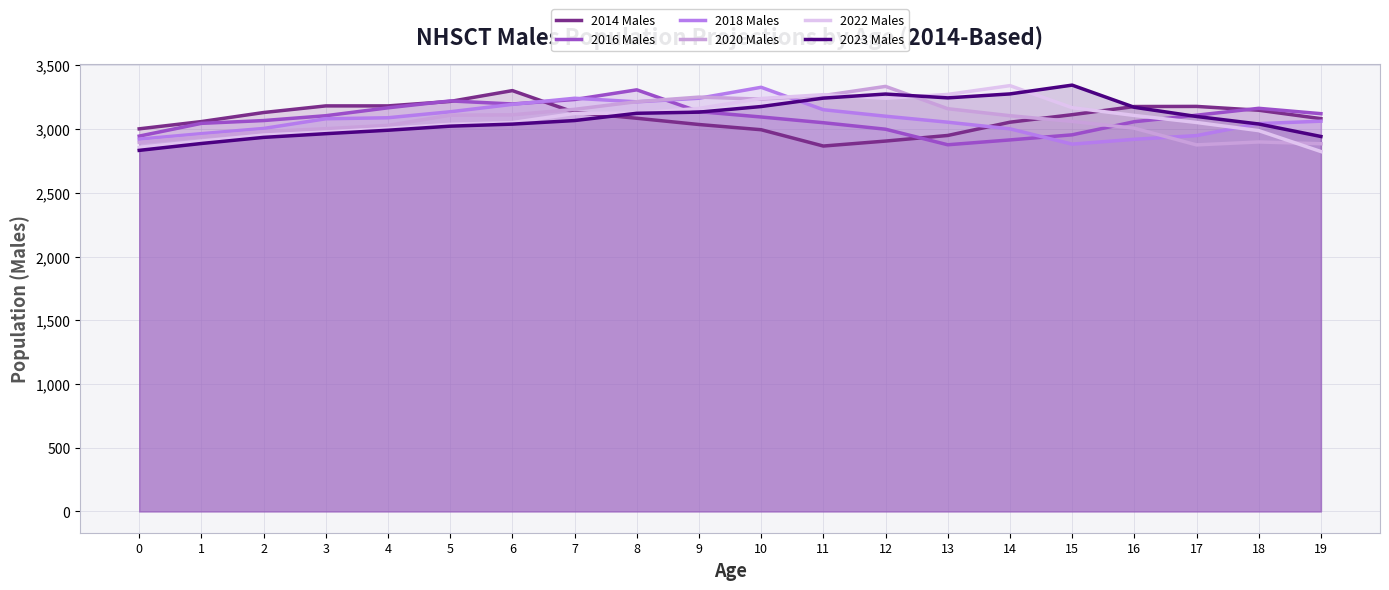

What is the difference between the 2018 Males values at 4 and 10?

239